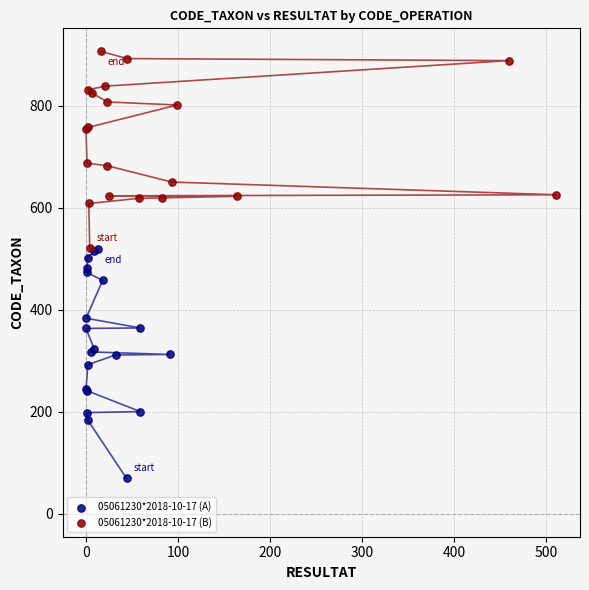

What are all the series names shown in the legend?

05061230*2018-10-17 (A), 05061230*2018-10-17 (B)